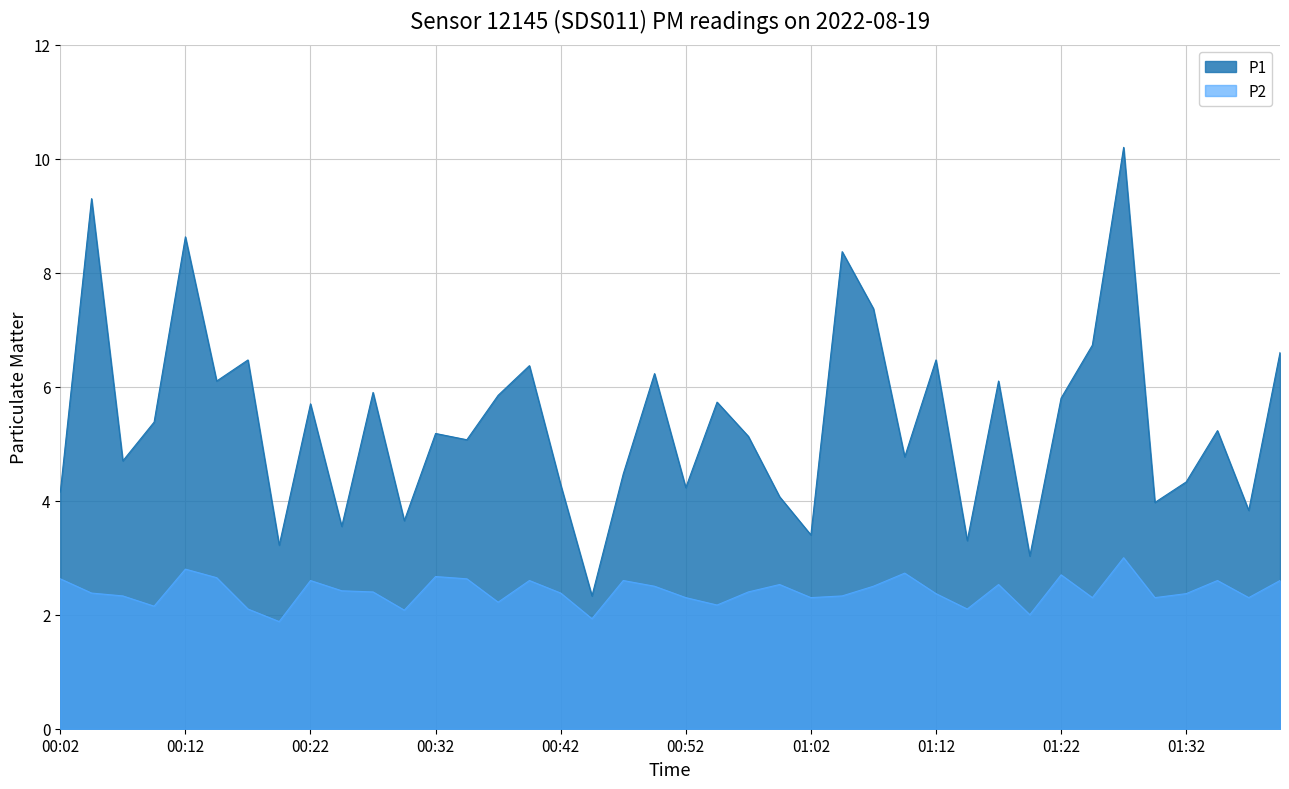

How many distinct data groups are displayed?

2